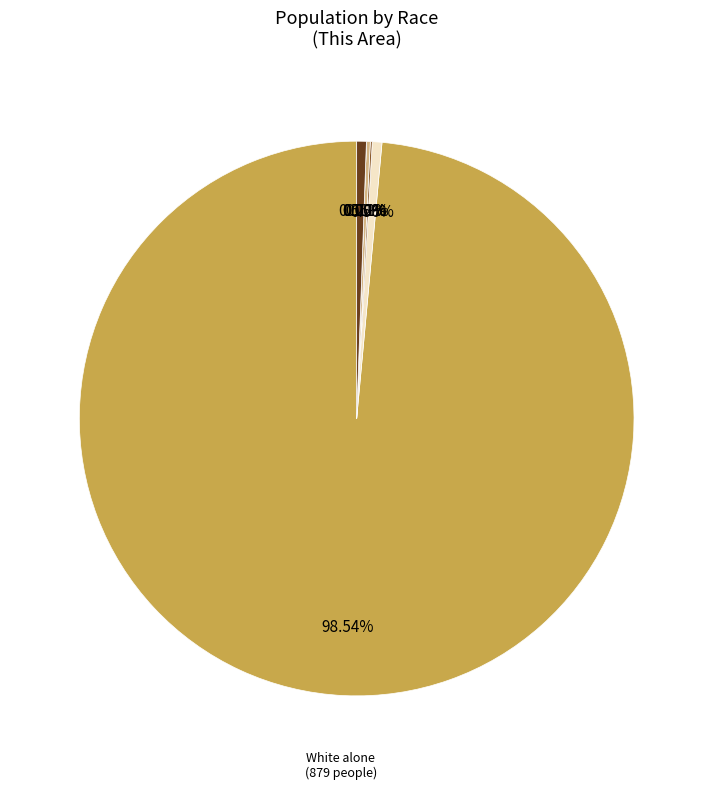

Rank the categories by value from highest to lowest.

White alone, Black or African American alone, Two or More Races, Asian alone, American Indian and Alaska Native, Native Hawaiian and Other Pacific Islander, Some Other Race alone